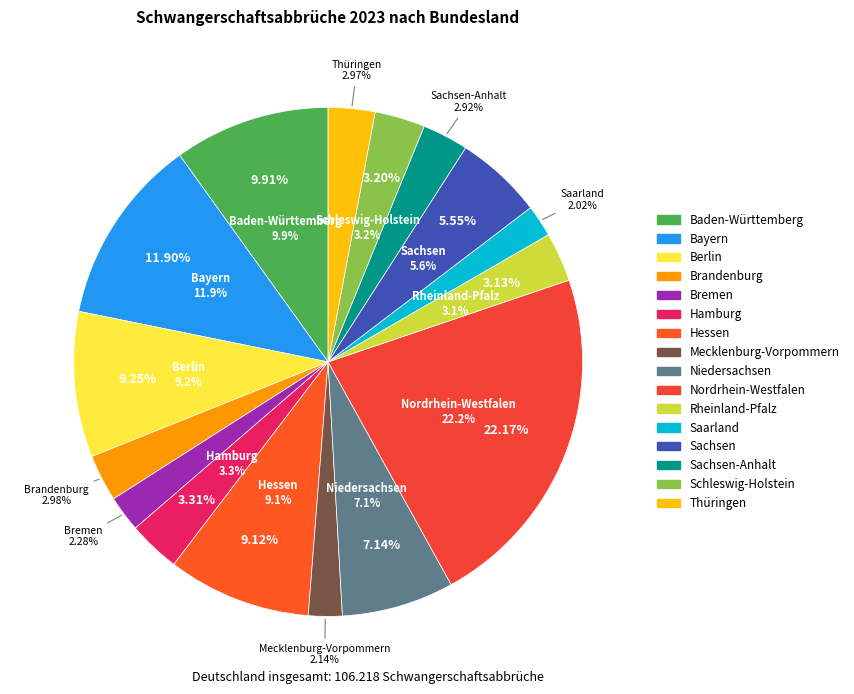

To the nearest percent, what is the average slice percentage?

6%